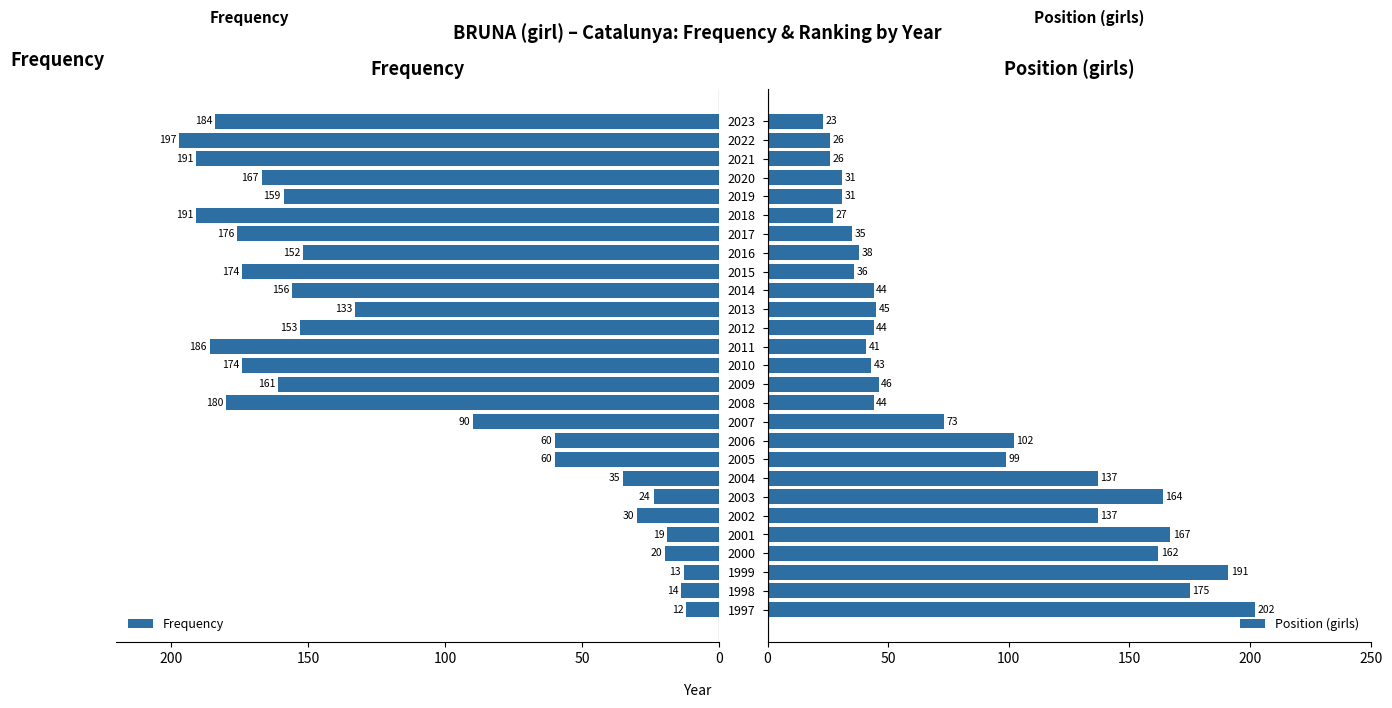

What is the difference between the second highest and minimum values in the Position (girls) series?

168